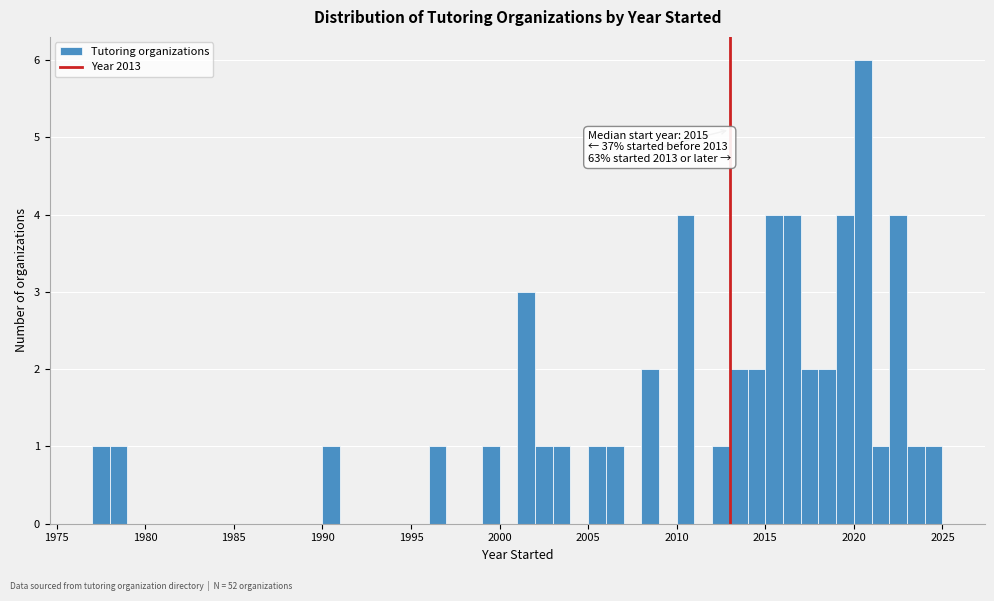

Read against the x-axis, roughly where is the centre of the tallest bar?

2020.5